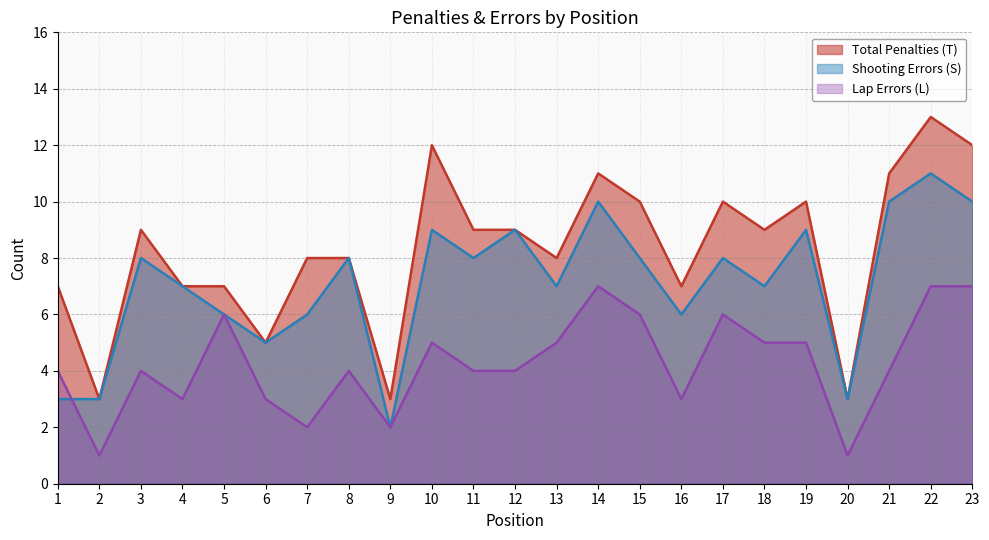

Between 9 and 16, which is larger?

16